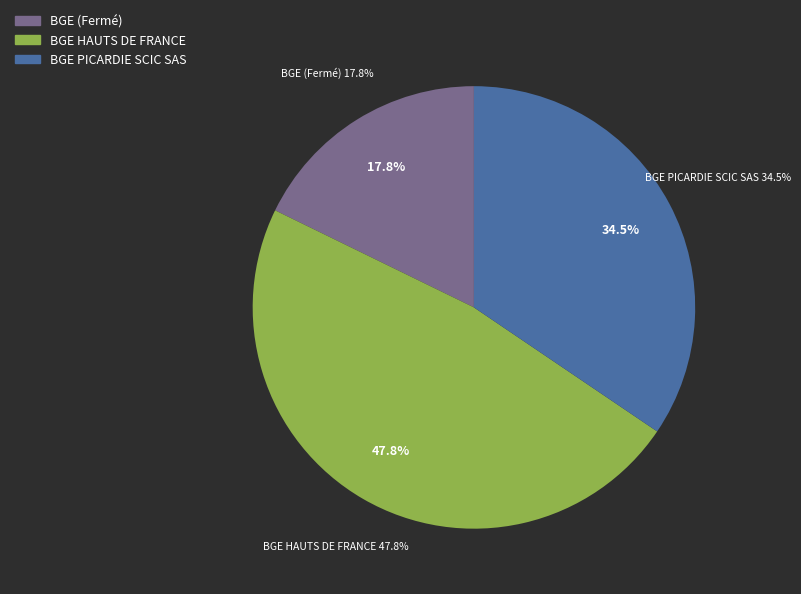

To the nearest percent, what is the combined percentage of BGE (Fermé) and BGE PICARDIE SCIC SAS?

52%